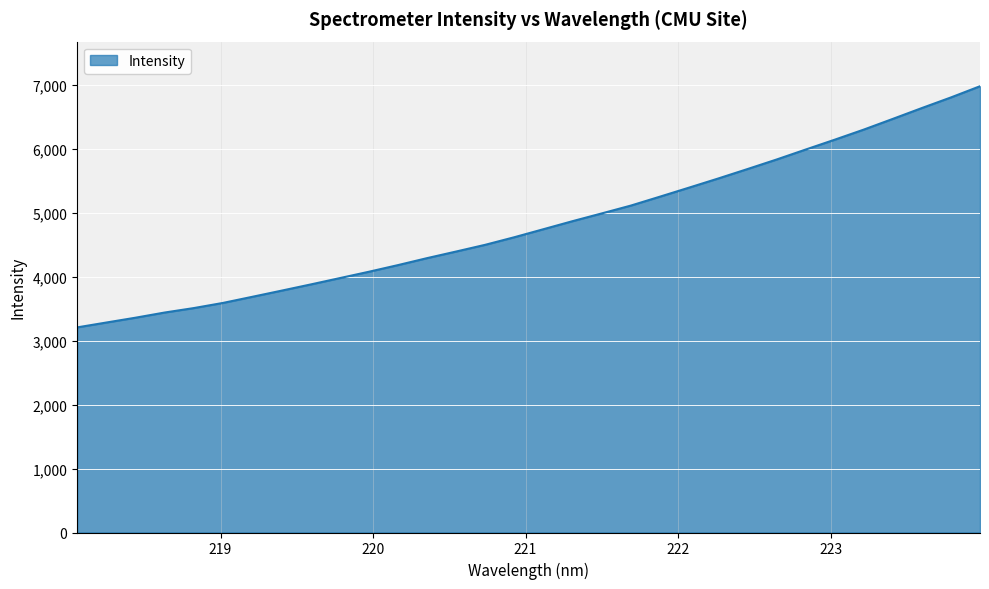

What is the greatest value displayed?

6979.2